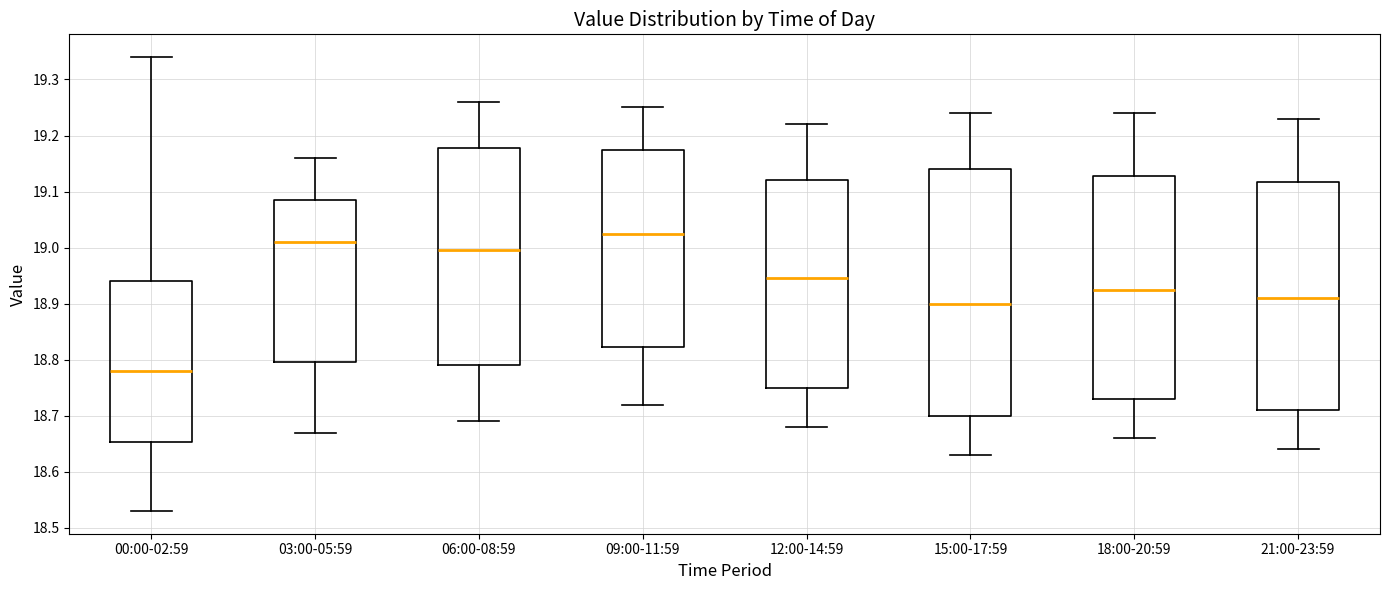

Comparing the boxes themselves (not the whiskers), which one is the tallest?

15:00-17:59